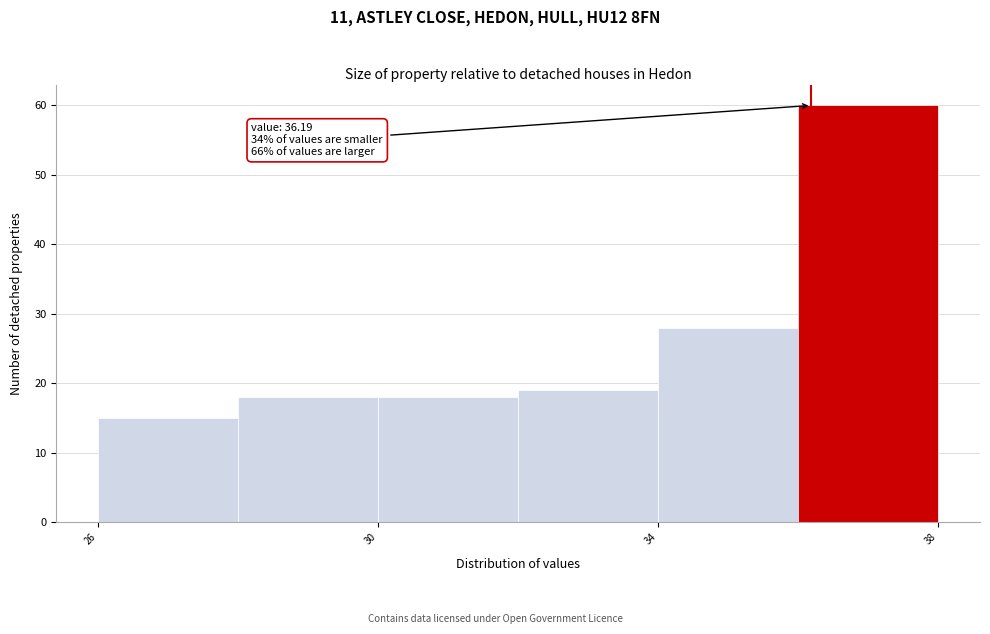

Which range on the x-axis has the tallest bar?

36 to 38